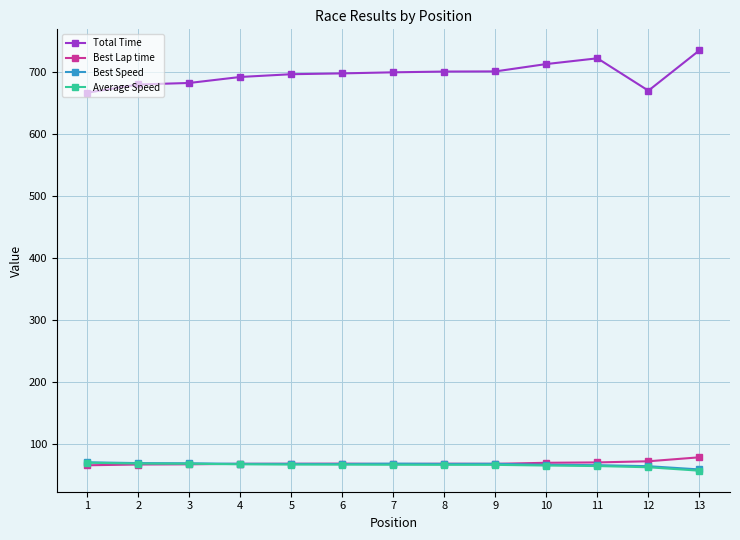

What is the difference between the highest and lowest values at 13?

678.0